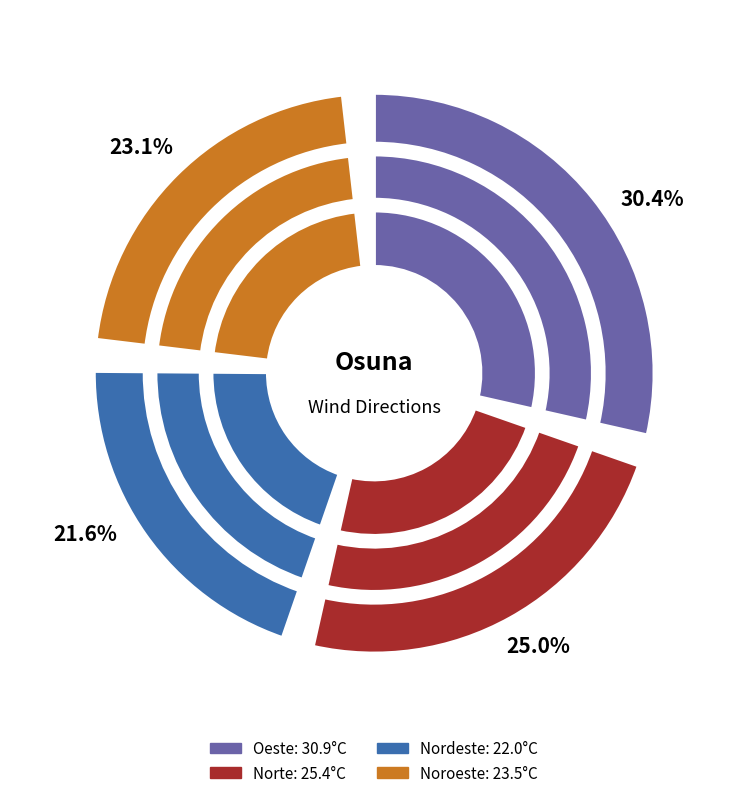

How many slices are in this pie chart?

4